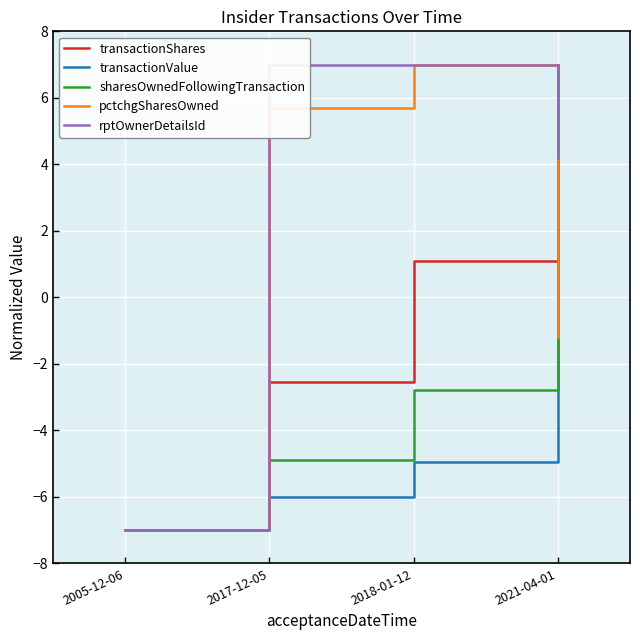

True or false: rptOwnerDetailsId has more than 2 interior local peaks.

False